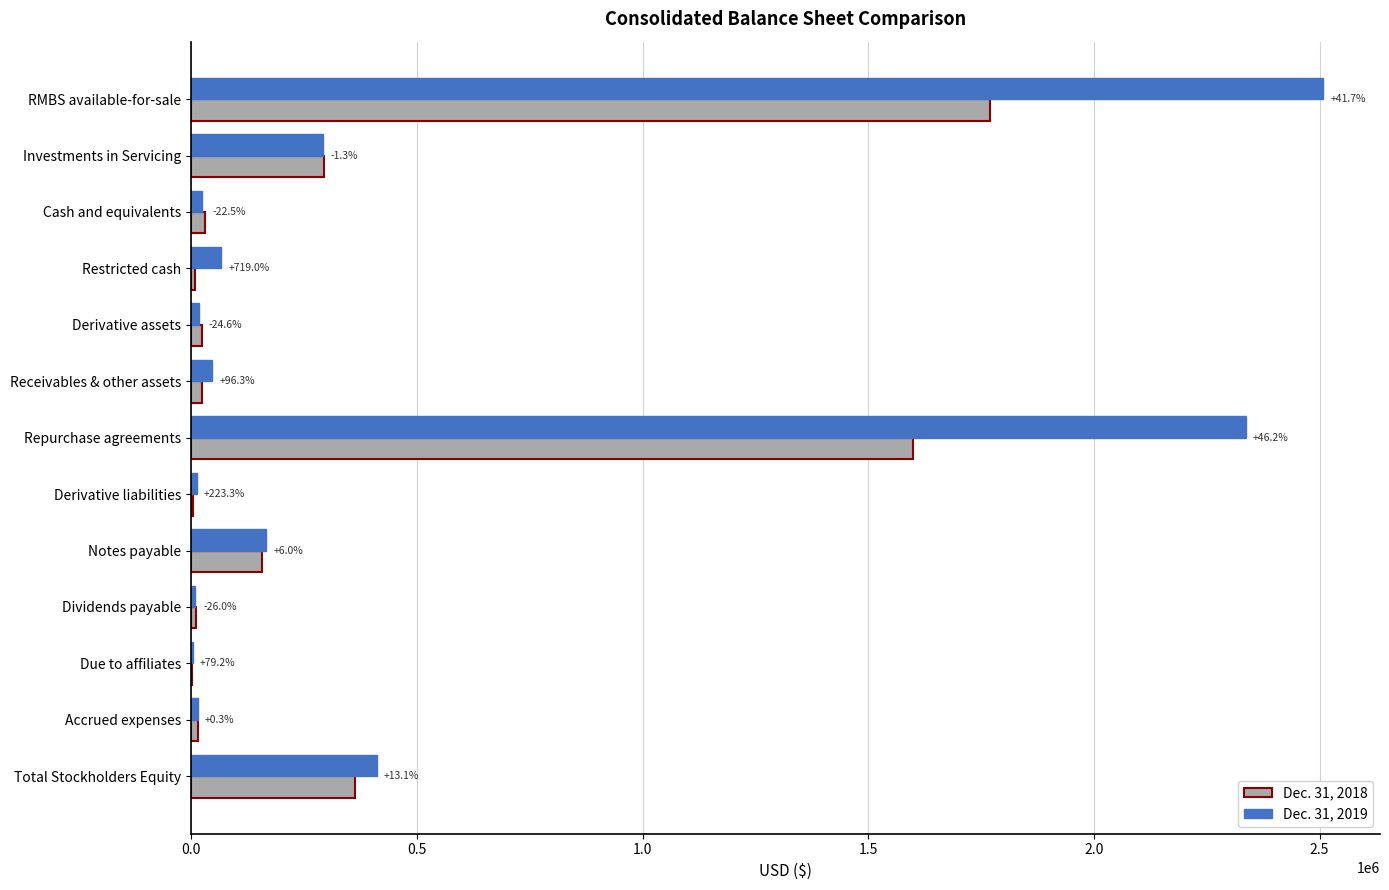

What are all the series names shown in the legend?

Dec. 31, 2018, Dec. 31, 2019